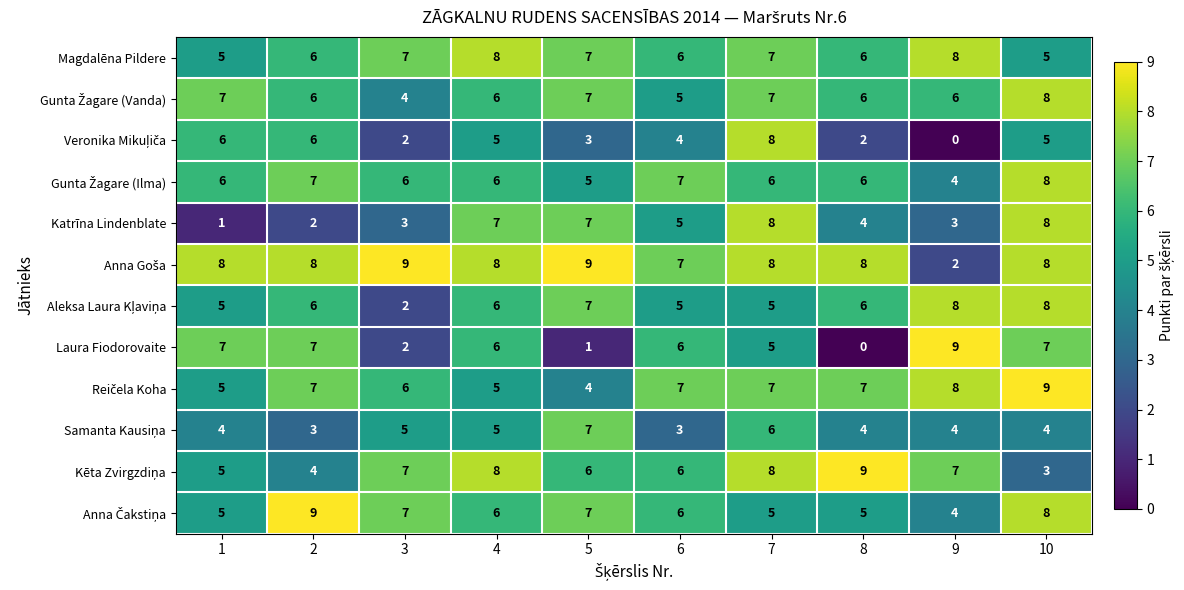

True or false: Laura Fiodorovaite has a value of 6 at 6.

True